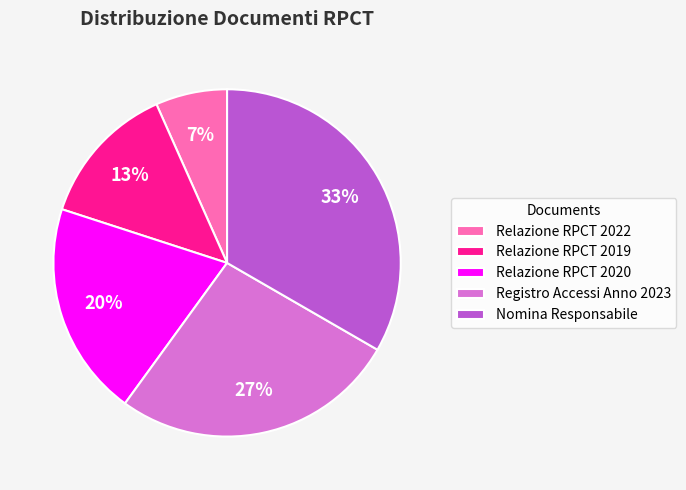

How many slices are in this pie chart?

5